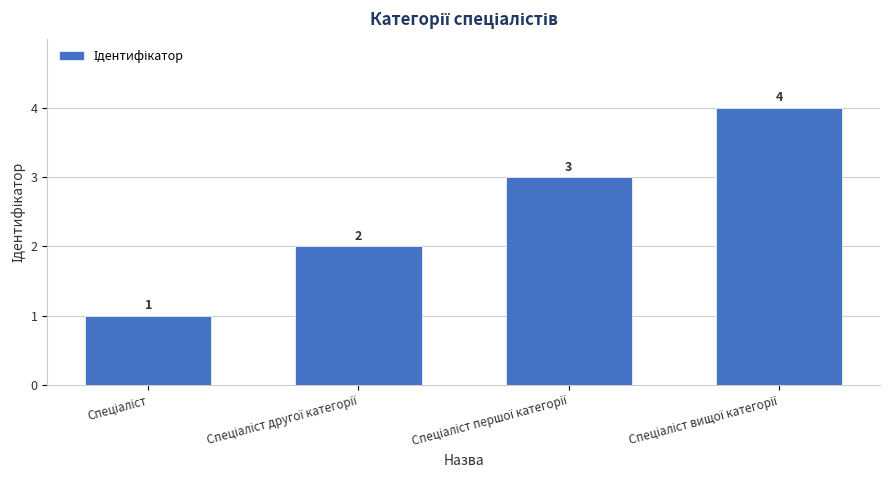

What is the greatest value displayed?

4